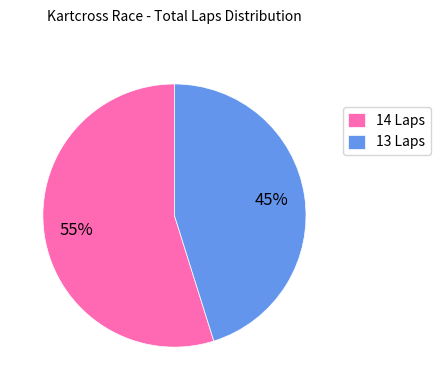

Is there a majority slice in this chart?

Yes